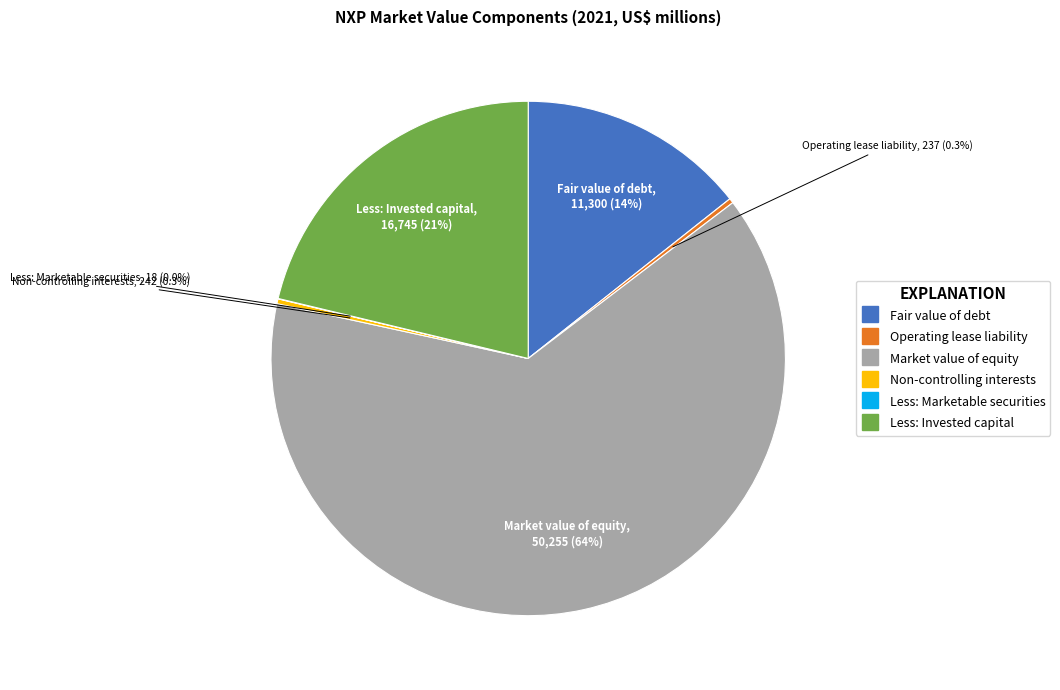

Which has a higher value, Market value of equity or Non-controlling interests?

Market value of equity